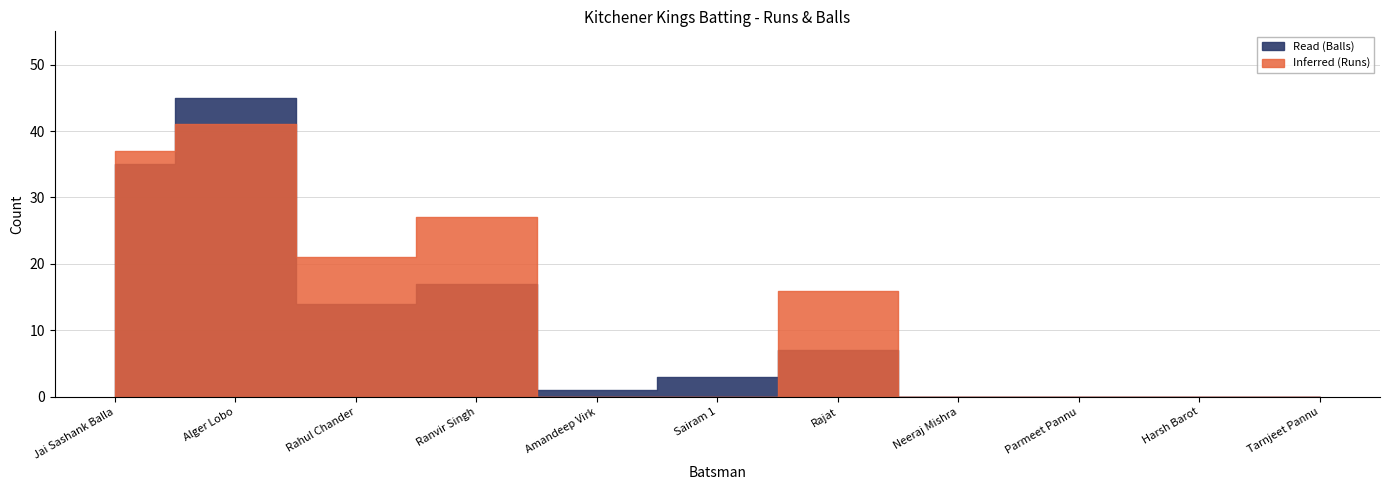

How many values in Inferred (Runs) are above zero?

5